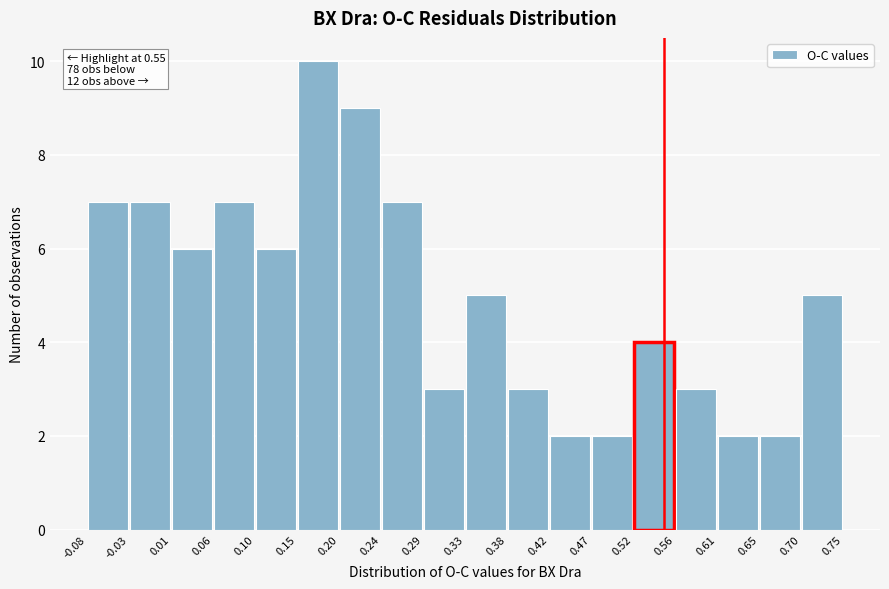

Over which range of the x-axis is the bar tallest?

0.15 to 0.20